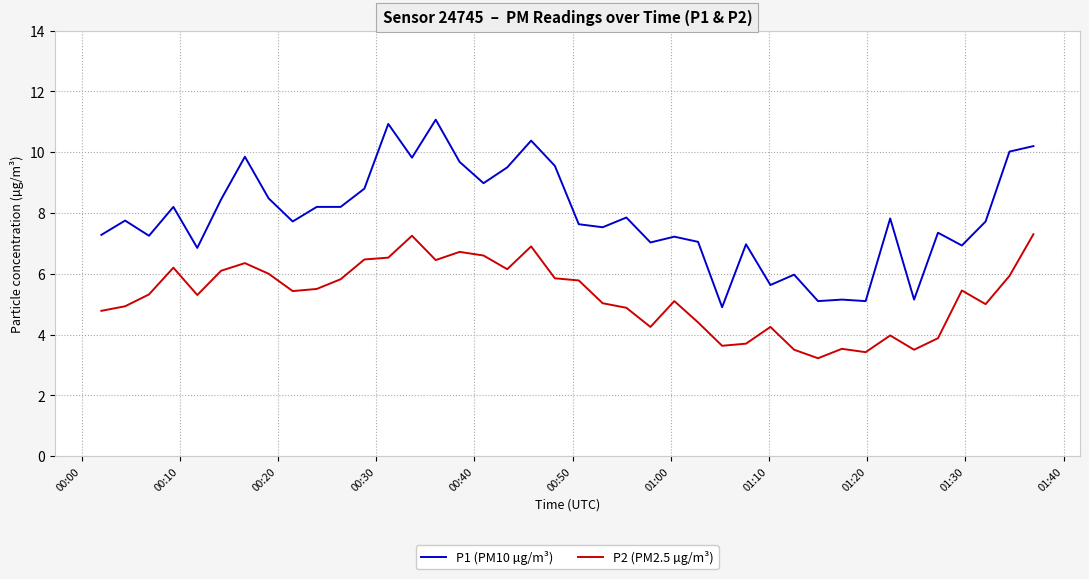

What is the difference between the maximum and minimum values in the P2 (PM2.5 µg/m³) series?

4.1